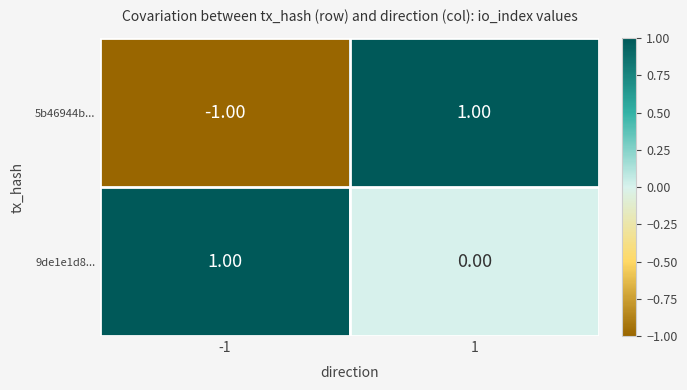

Which series has the largest total across all categories?

9de1e1d8...